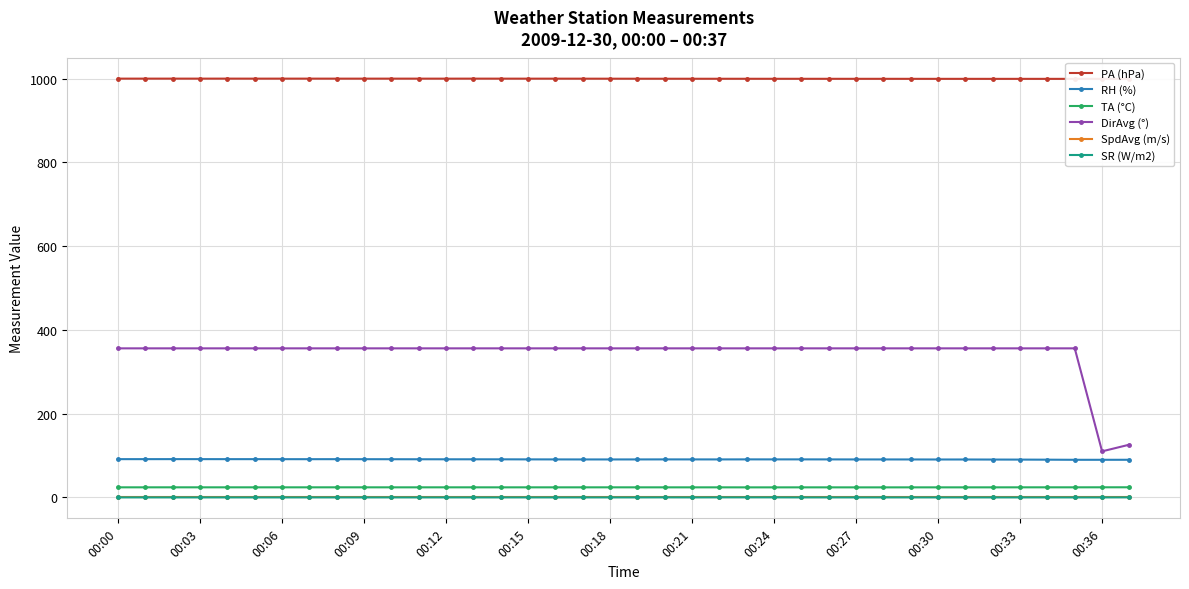

The SR (W/m2) series shows 0.0 at 00:33. True or false?

True